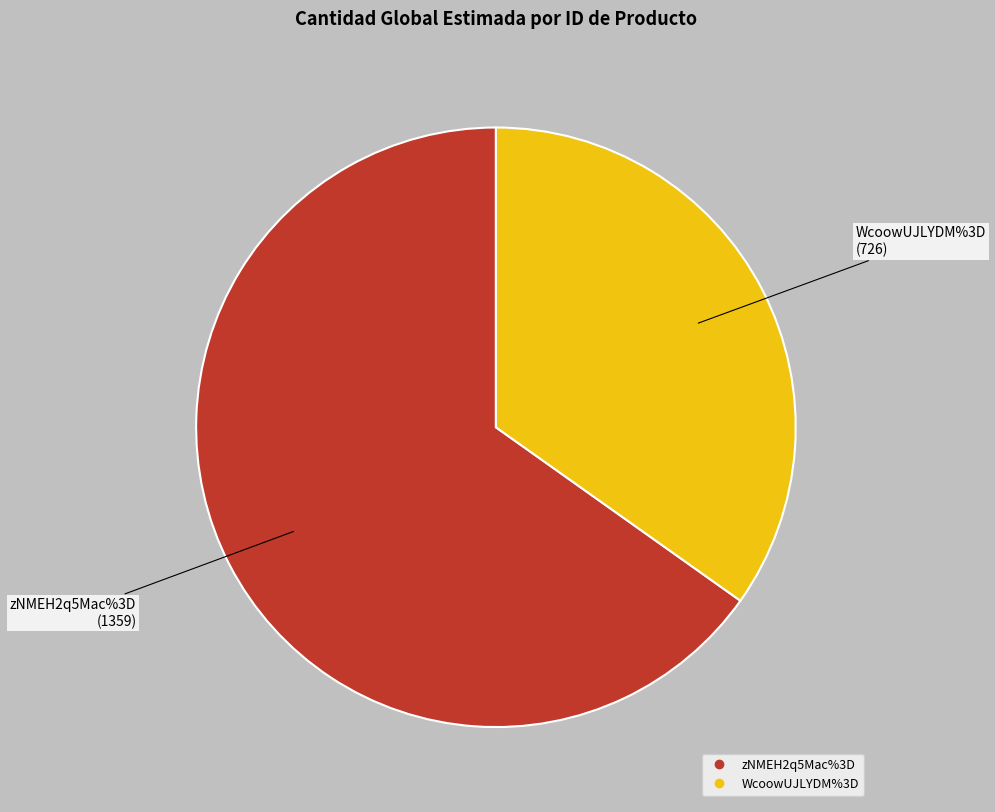

How many segments does this pie chart have?

2